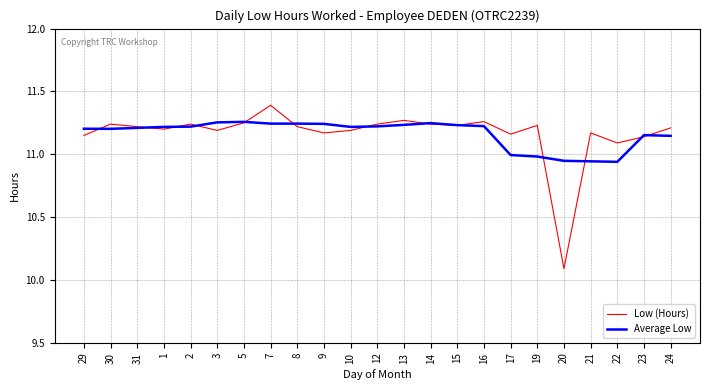

How many lines are shown in the chart?

2